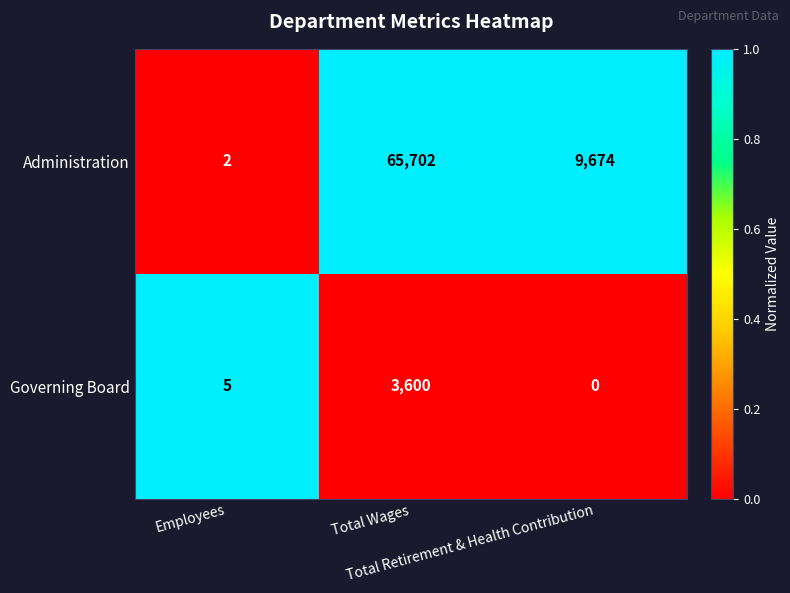

Which series has the widest spread of values?

Administration